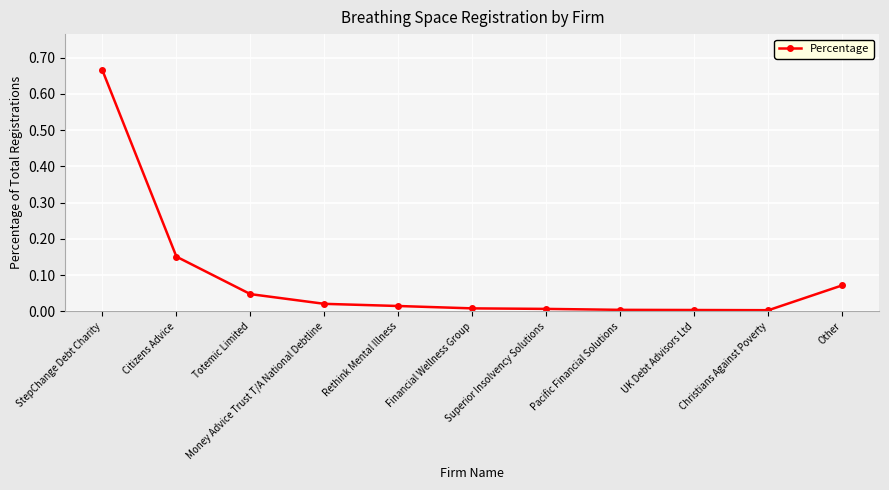

Where is the first local minimum?

Christians Against Poverty